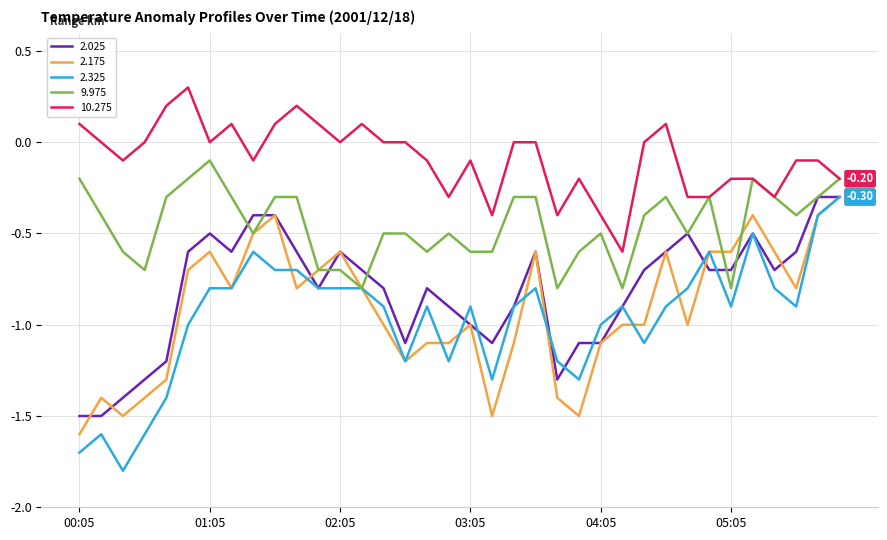

Which series has the largest total across all categories?

10.275